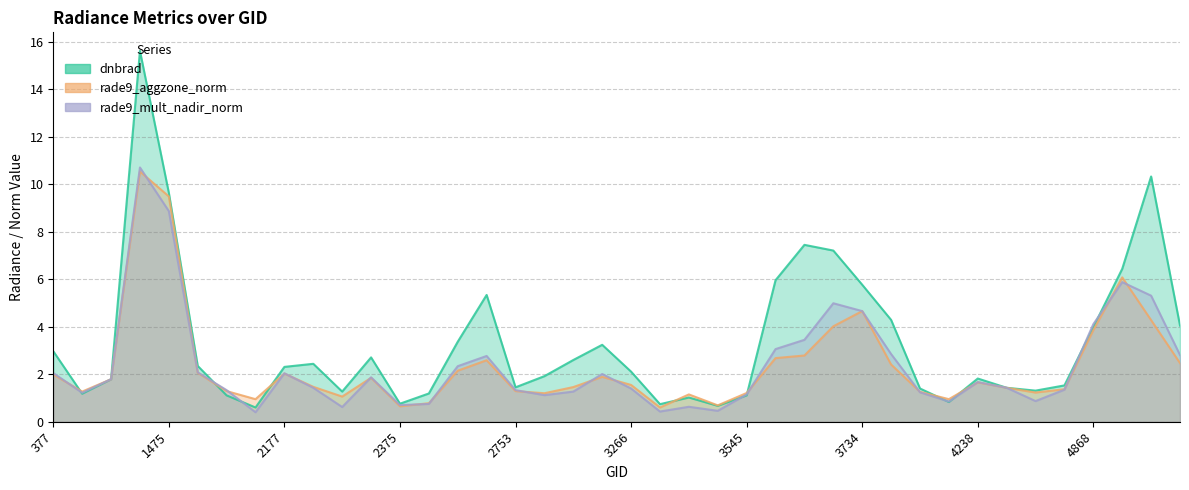

Where is dnbrad nearest to the value 8?

3662